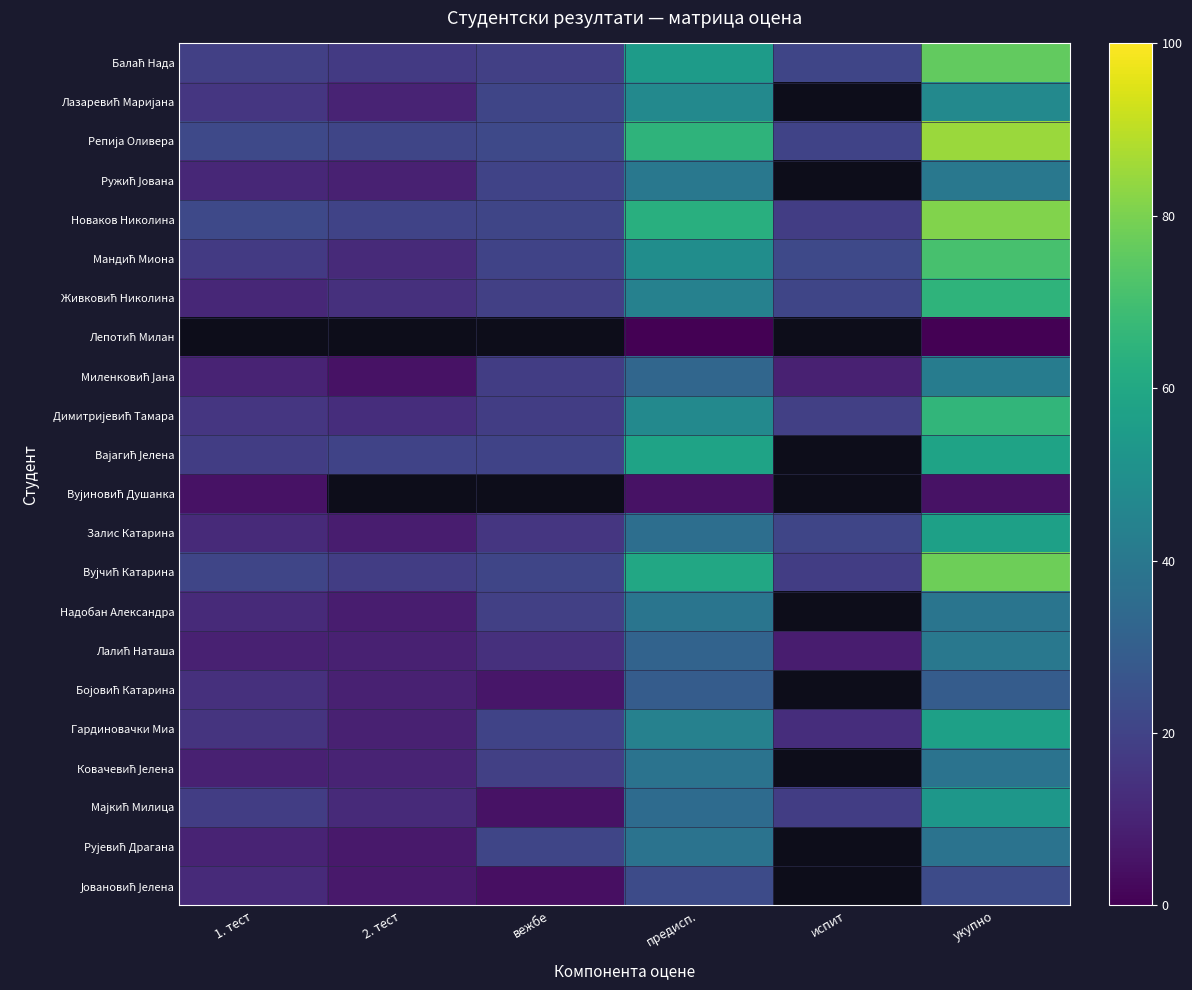

At which label does Ковачевић Јелена reach its peak?

предисп.